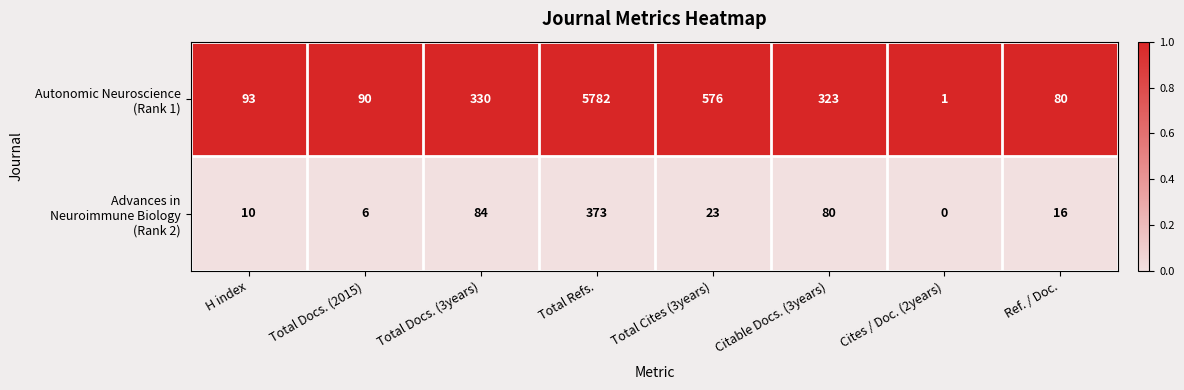

What is the total value across all series at H index?

103